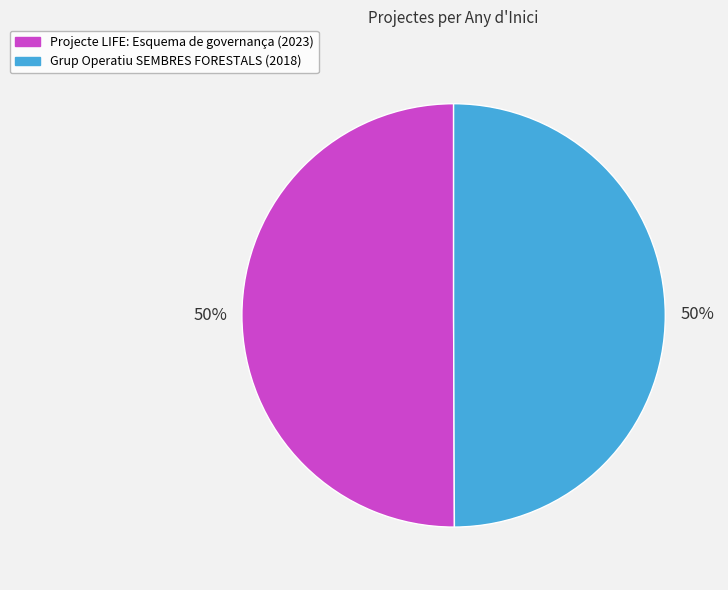

Combined, do Projecte LIFE: Esquema de governança and Grup Operatiu SEMBRES FORESTALS account for over 50%?

Yes